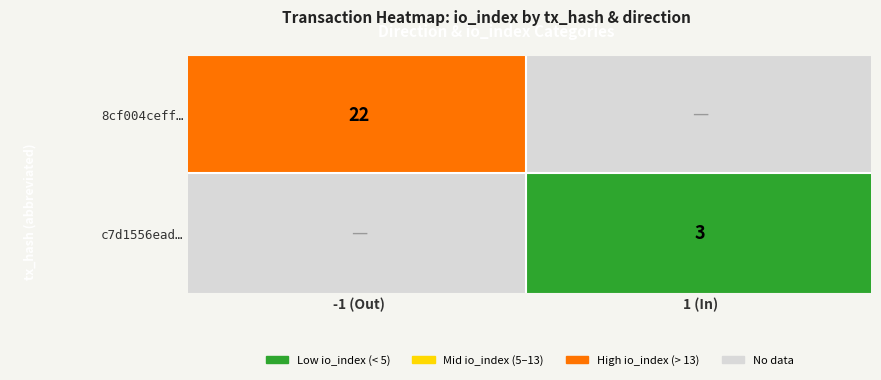

The value of 8cf004ceff3762063402afac130bfa5bb0e0160 at io_index is 22. True or false?

True